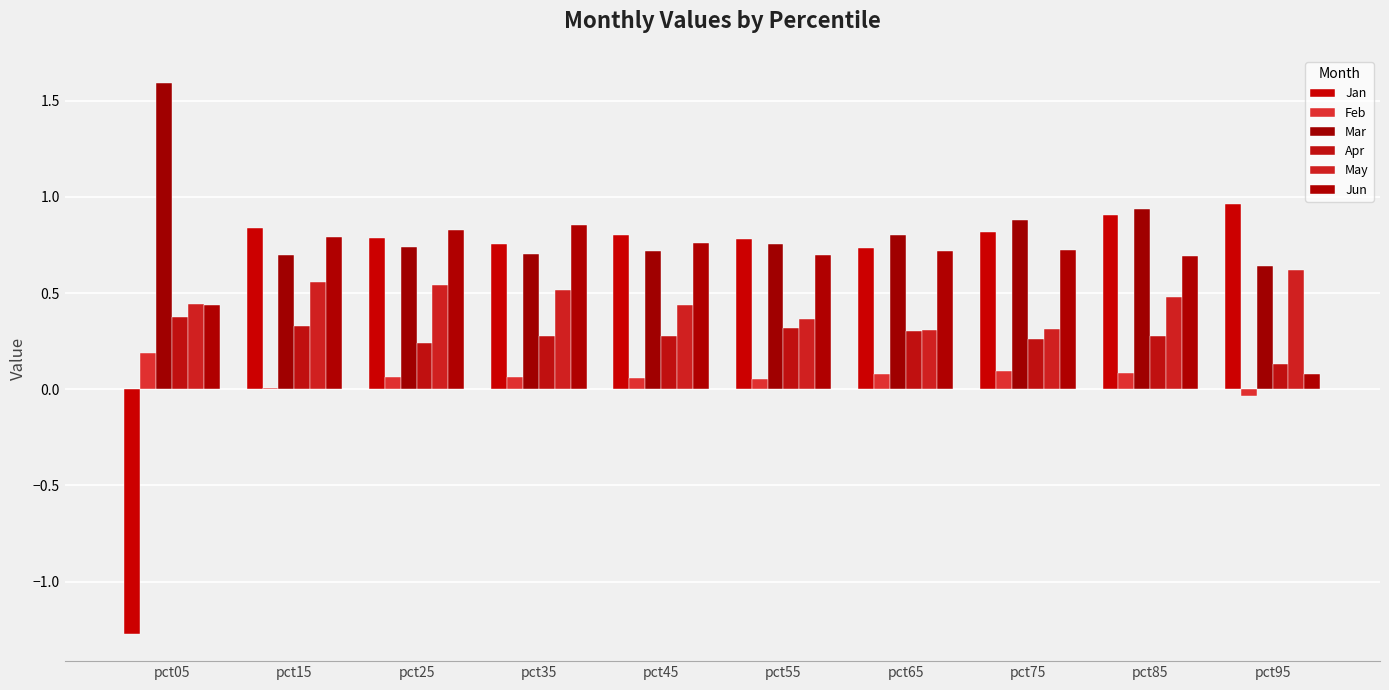

How many data points does each series have?

10